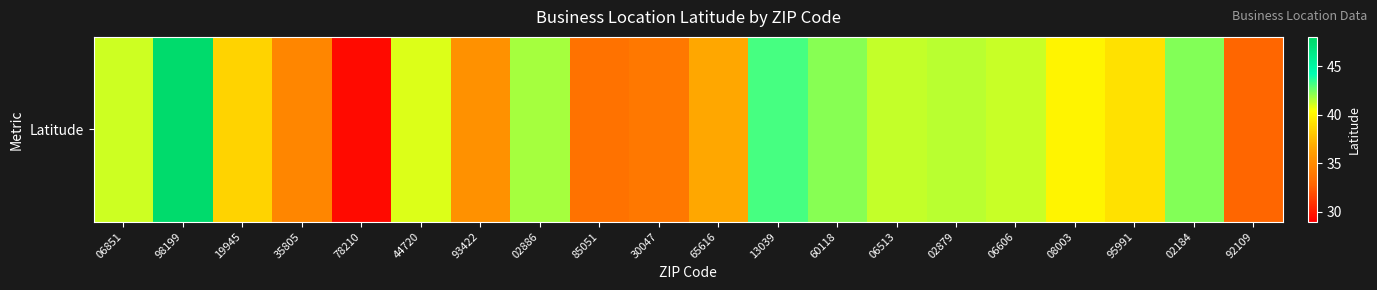

What is the sum of the values at 65616 and 08003?

76.6